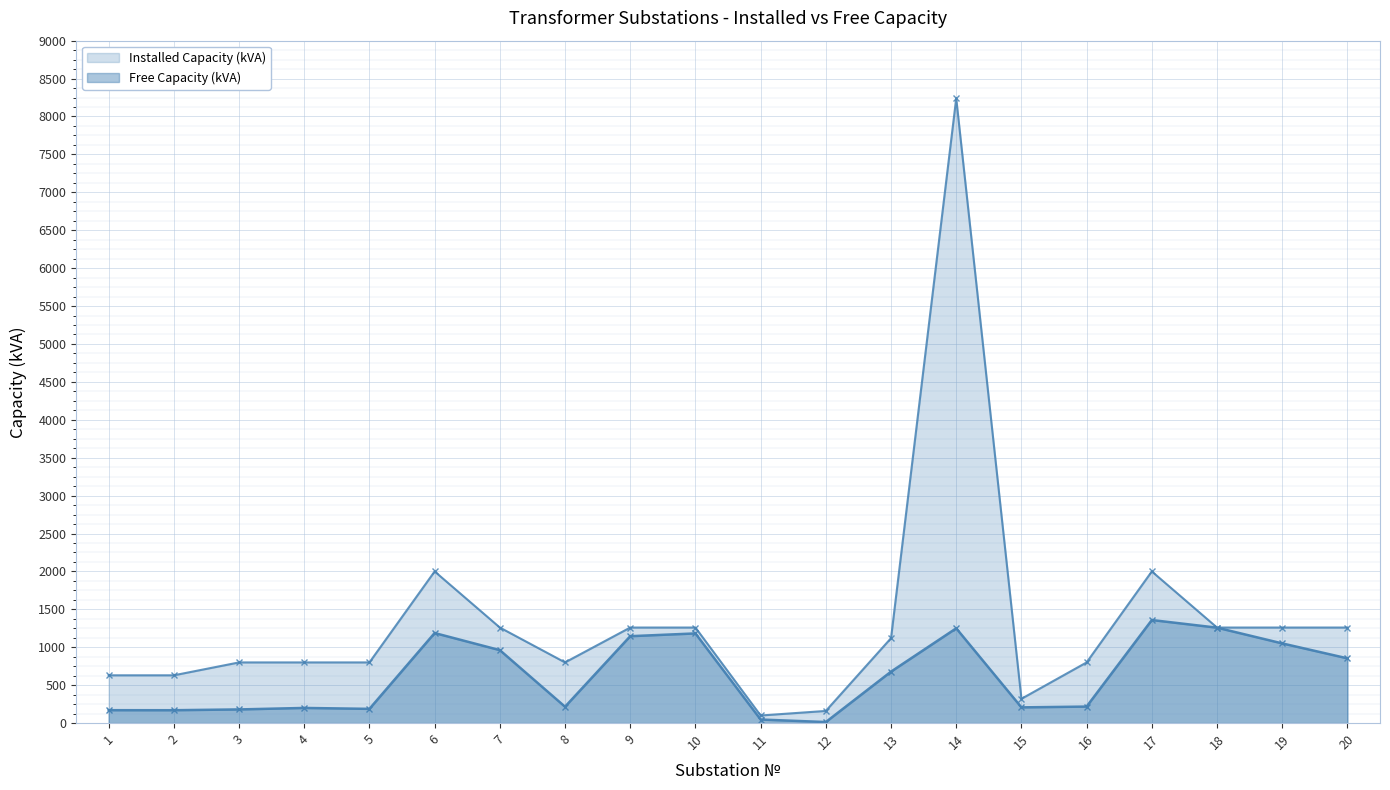

Between 19 and 1, which is larger?

19